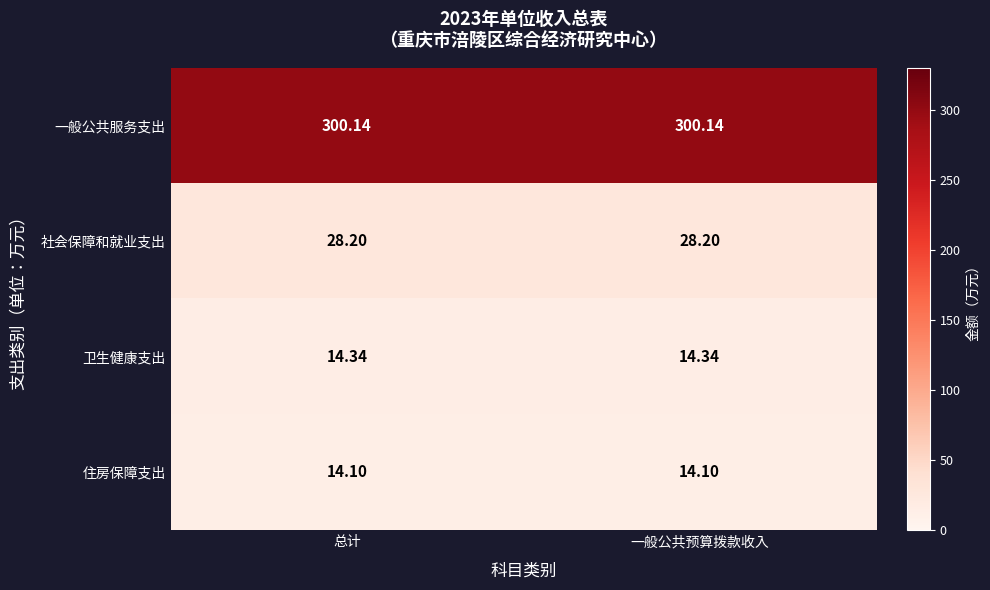

Rank the series at 总计 from lowest to highest value.

住房保障支出, 卫生健康支出, 社会保障和就业支出, 一般公共服务支出